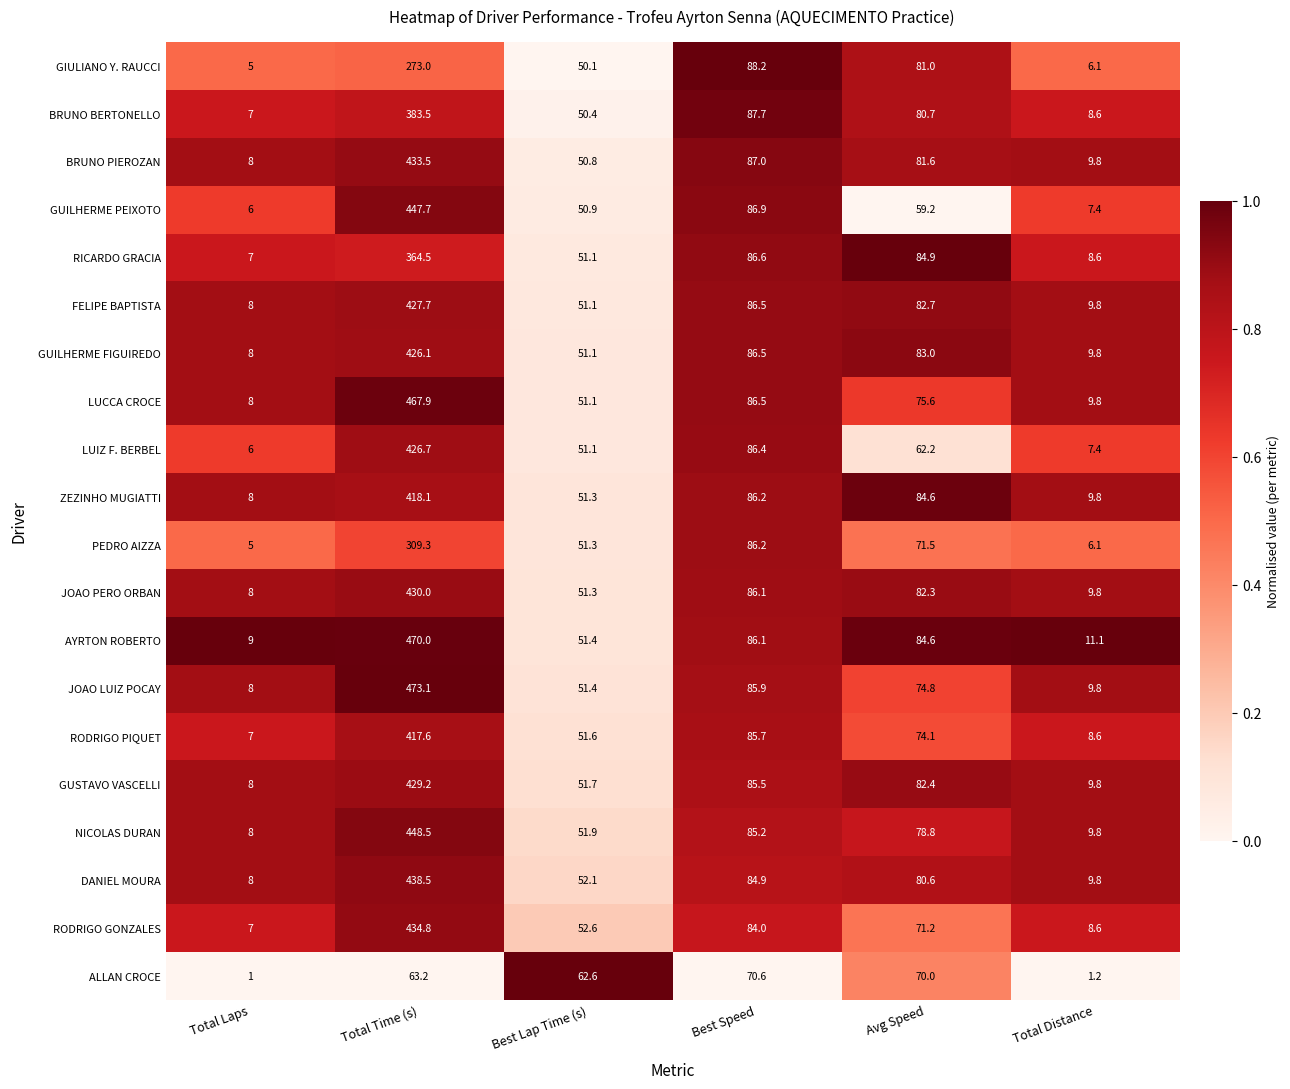

Which series has the largest total across all categories?

AYRTON ROBERTO